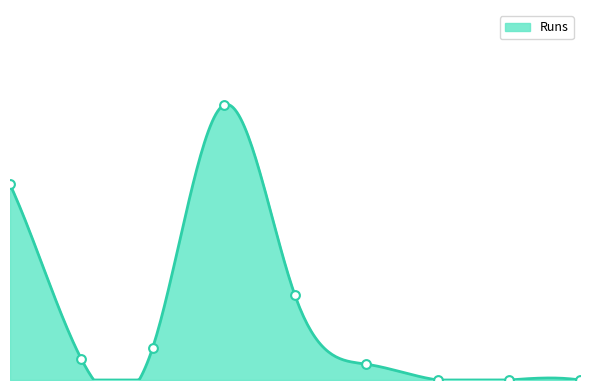

Which has a higher value, 6 or 8?

6